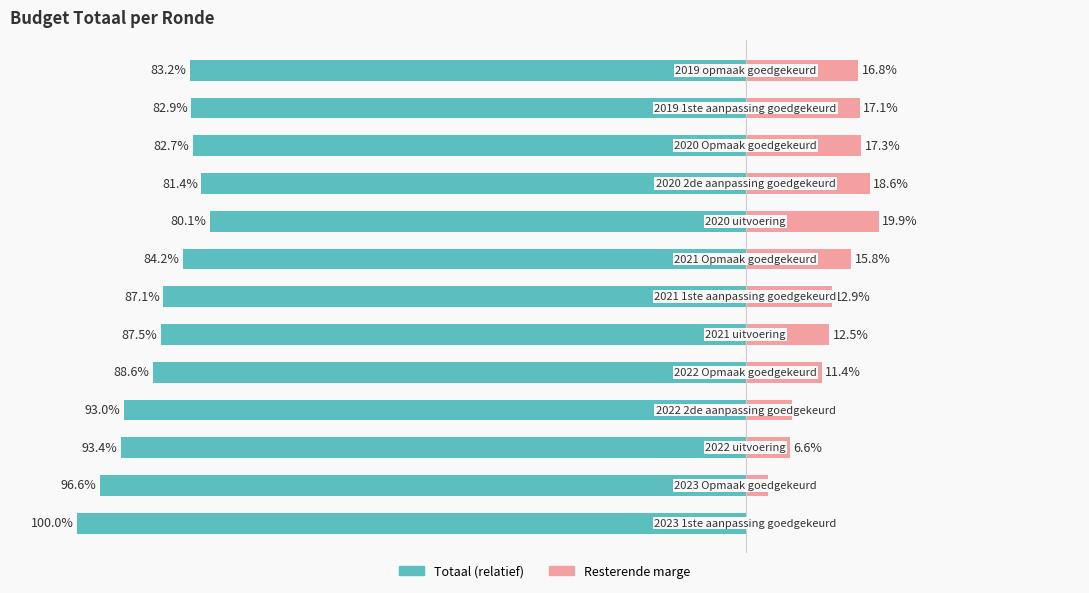

True or false: Resterende marge has a value of 8.8 at 6.

False